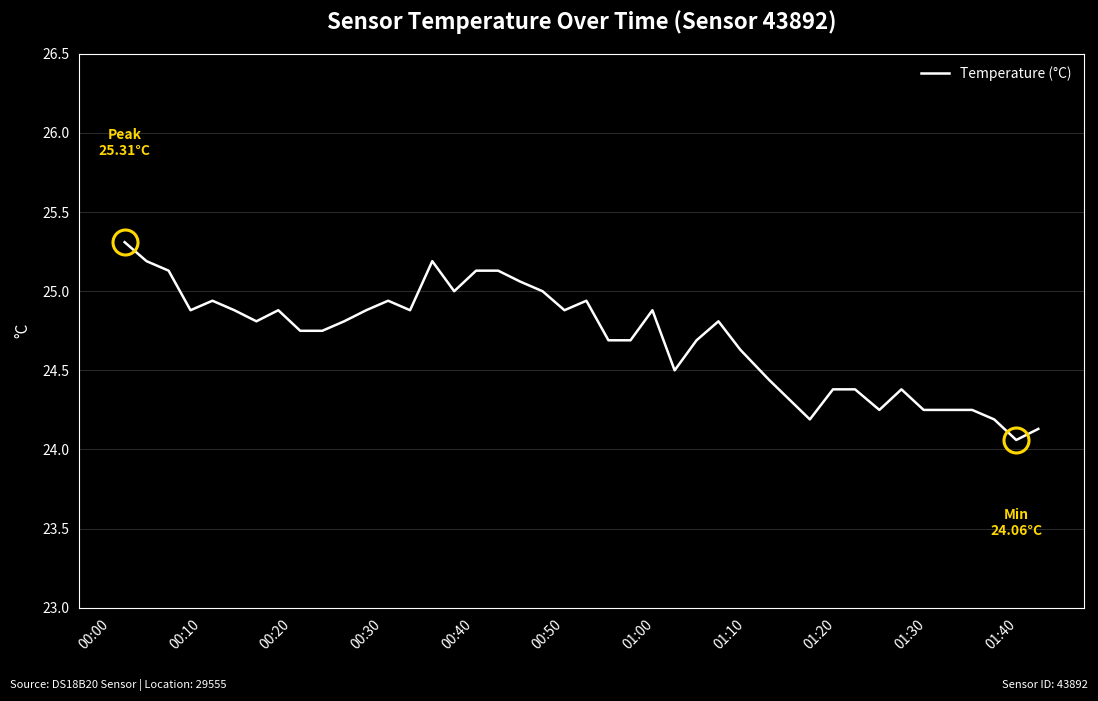

Does the chart display data point markers on the line(s)?

No